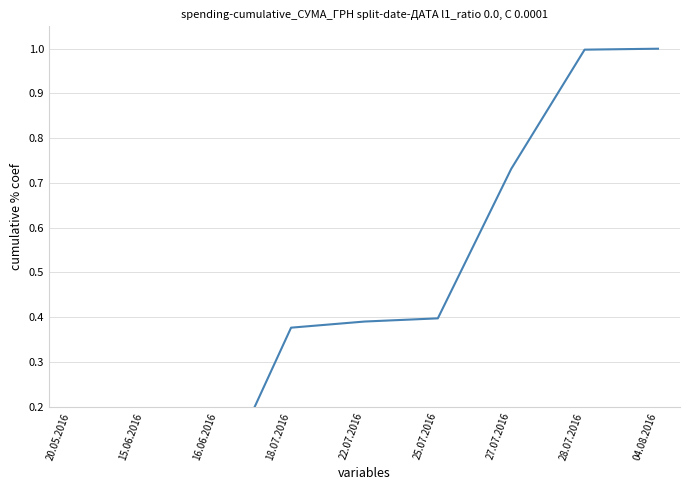

List the labels in order of value, largest first.

04.08.2016, 28.07.2016, 27.07.2016, 25.07.2016, 22.07.2016, 18.07.2016, 16.06.2016, 15.06.2016, 20.05.2016